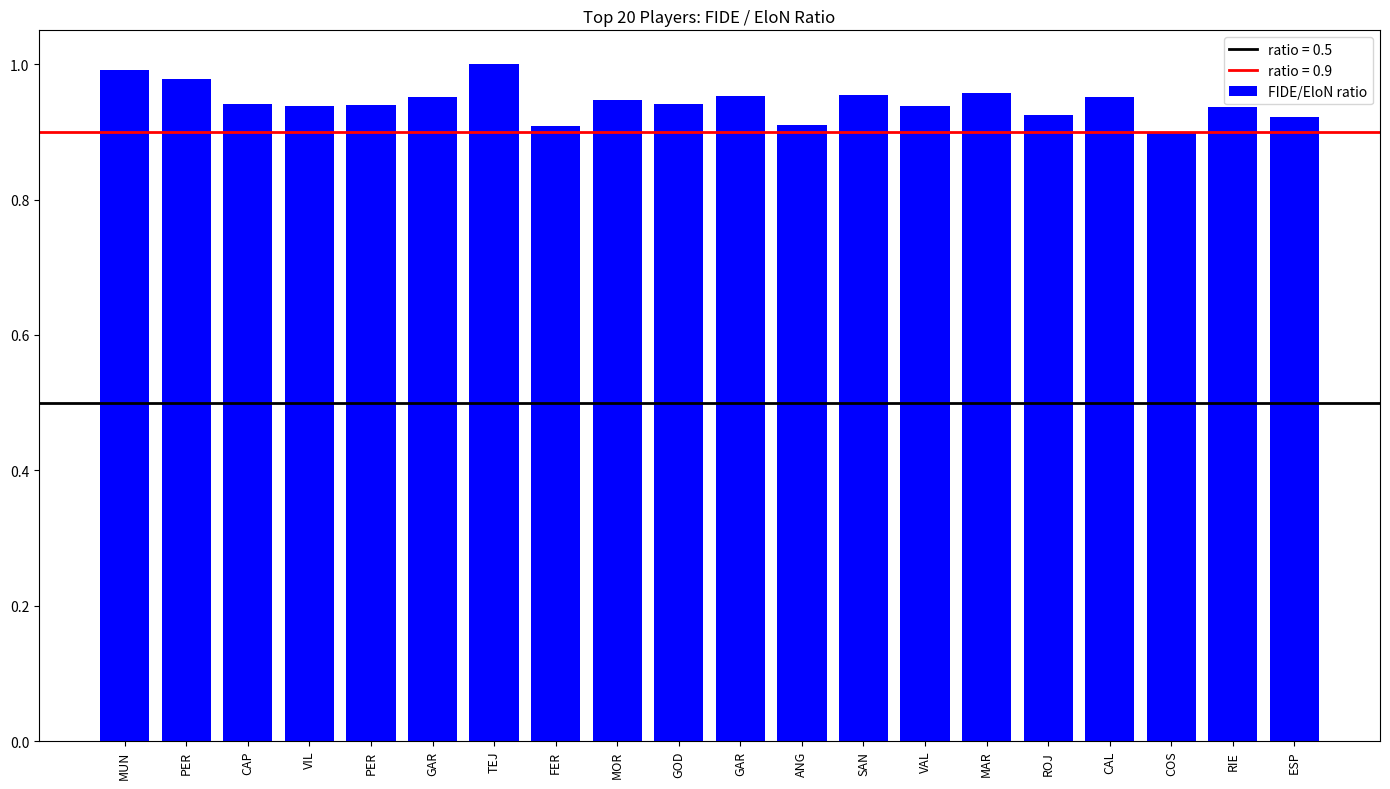

What is the label of the 1st bar from the right?

ESP